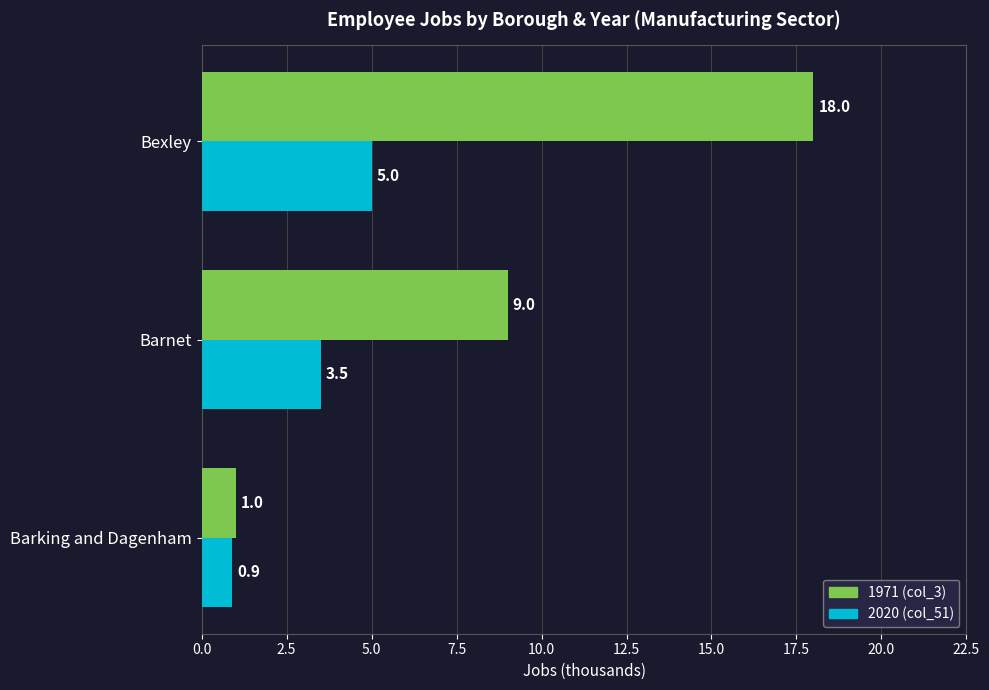

How many data points in 2020 (col_51) are above 3?

2